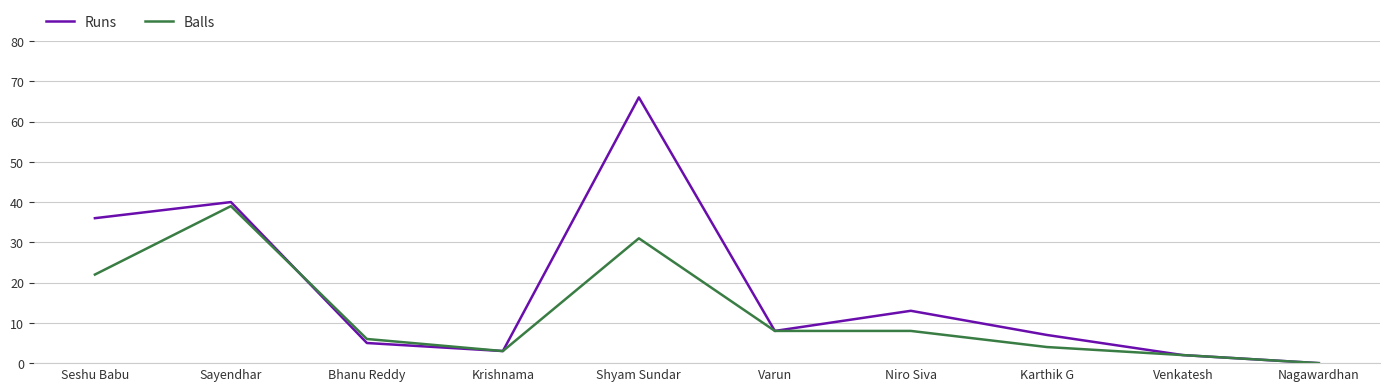

What is the greatest value displayed?

66